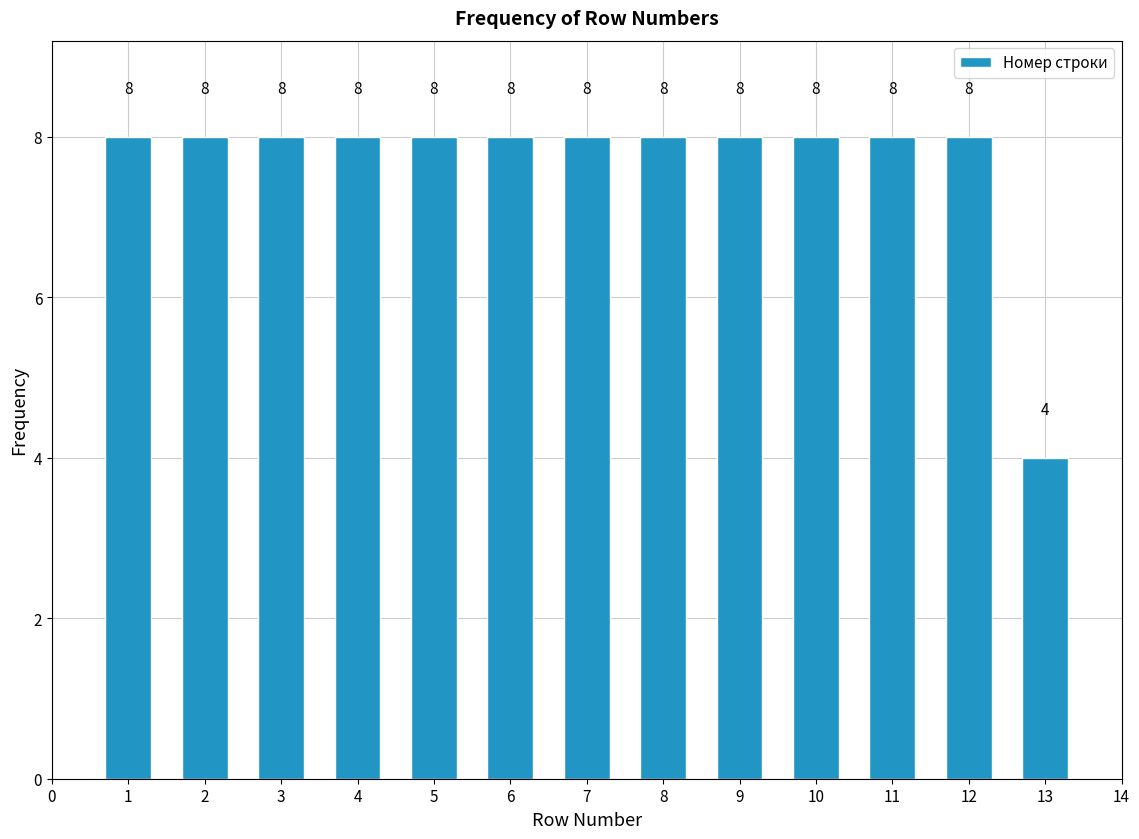

Reading left to right, extract all data points from this chart.

1=8	2=8	3=8	4=8	5=8	6=8	7=8	8=8	9=8	10=8	11=8	12=8	13=4